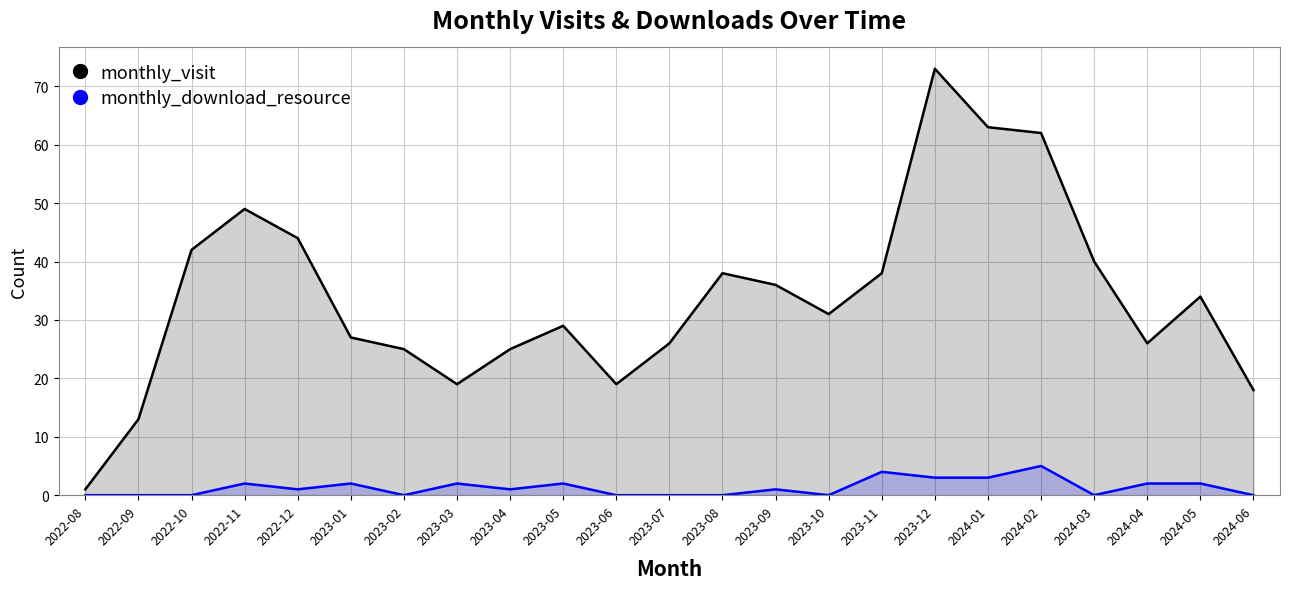

The monthly_download_resource series shows 3 at 2023-12. True or false?

True